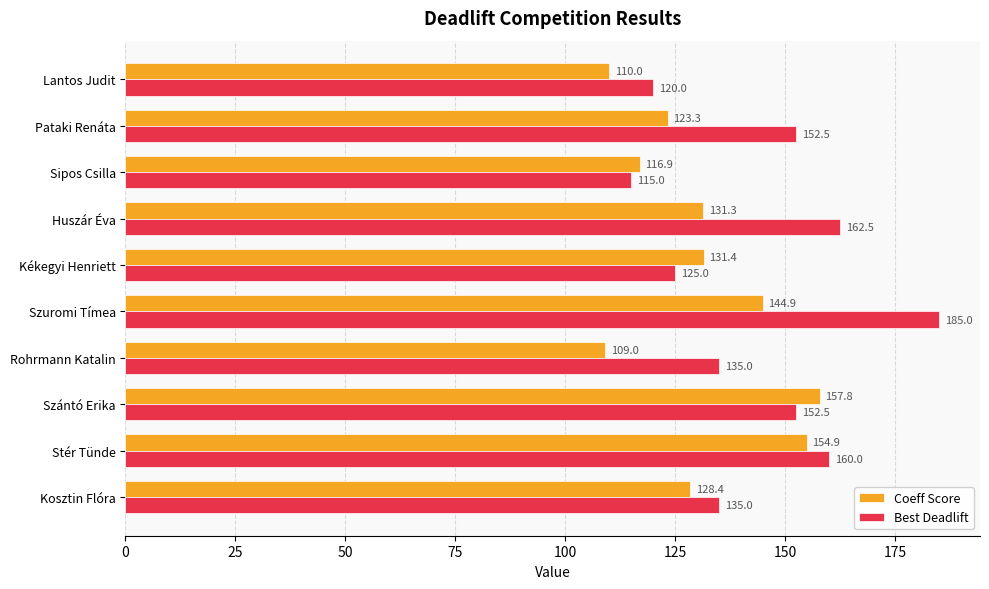

What value does the Coeff Score series have at Szuromi Tímea?

144.9